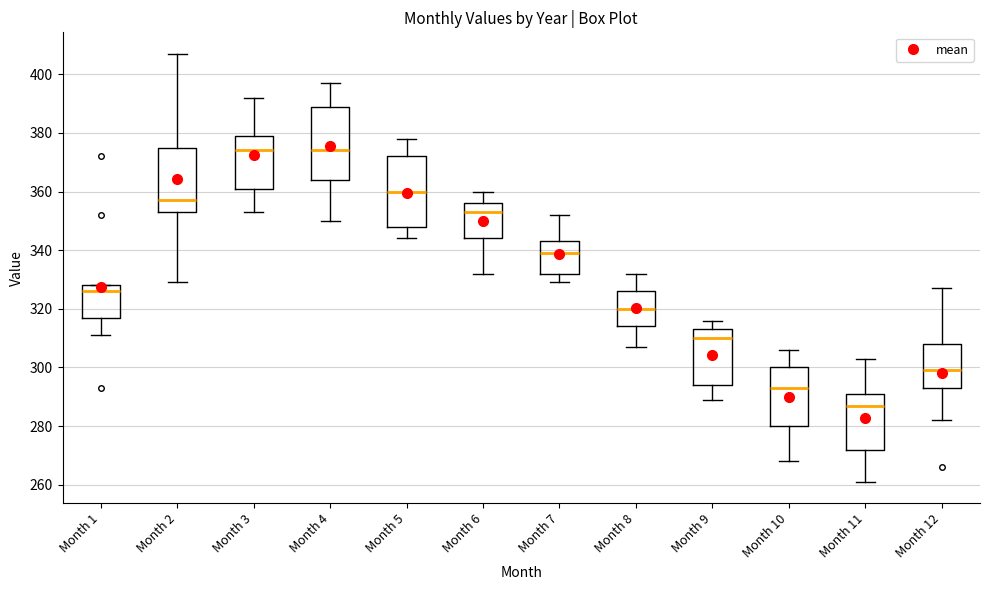

Which box's median line is the lowest?

Month 11